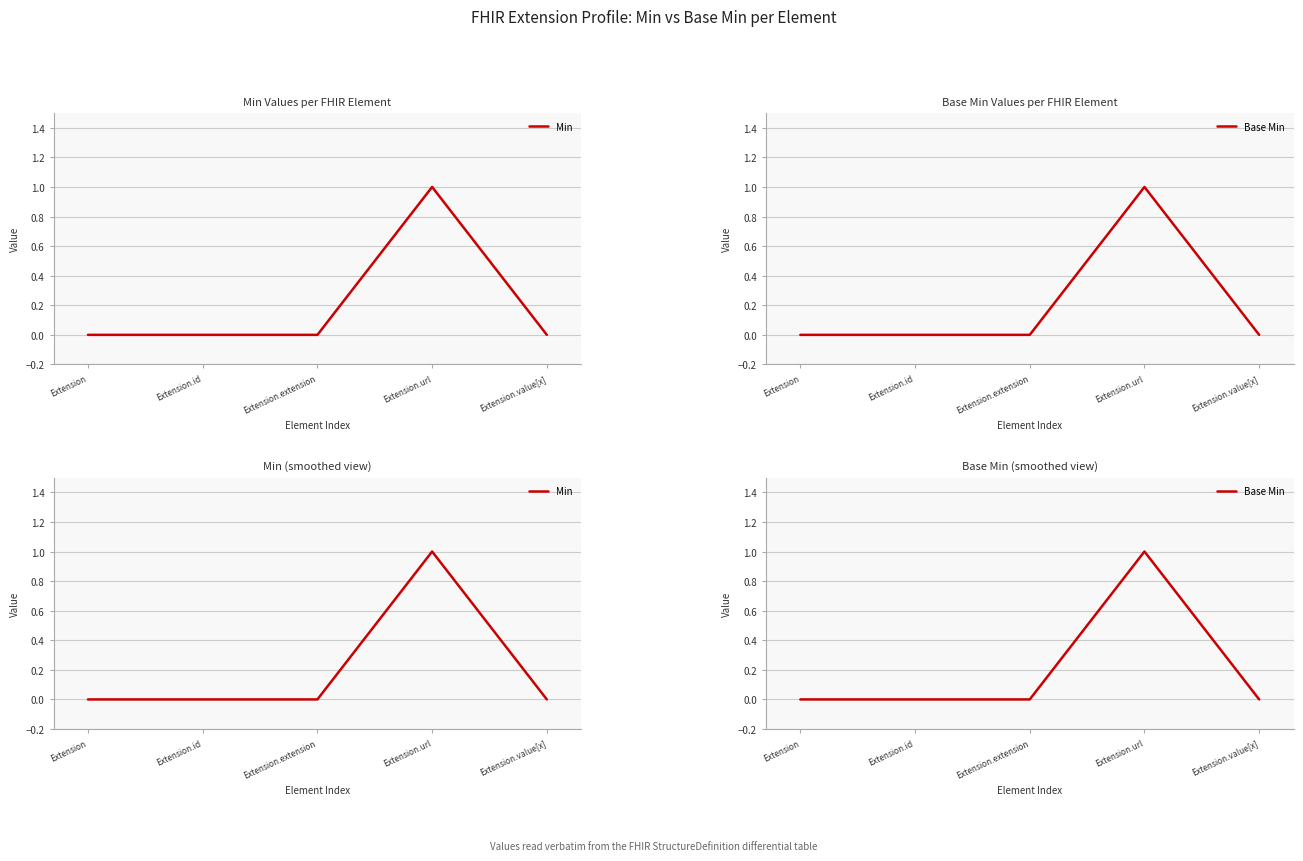

Reading left to right, extract all data points from this chart.

Min: 0	0	0	1	0
Base Min: 0	0	0	1	0